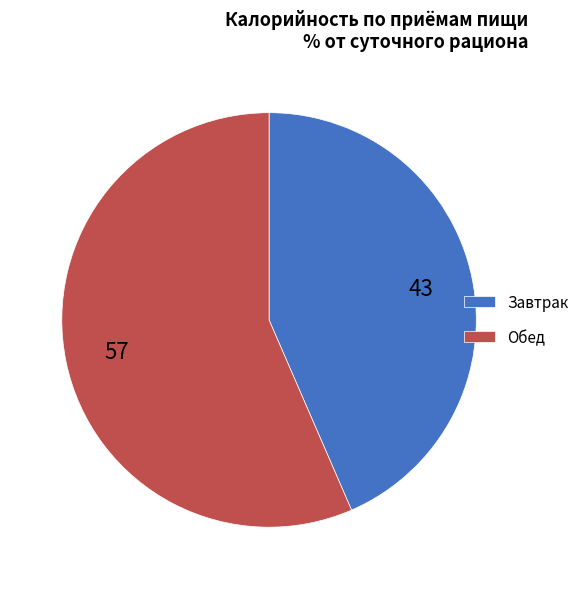

How many segments does this pie chart have?

2